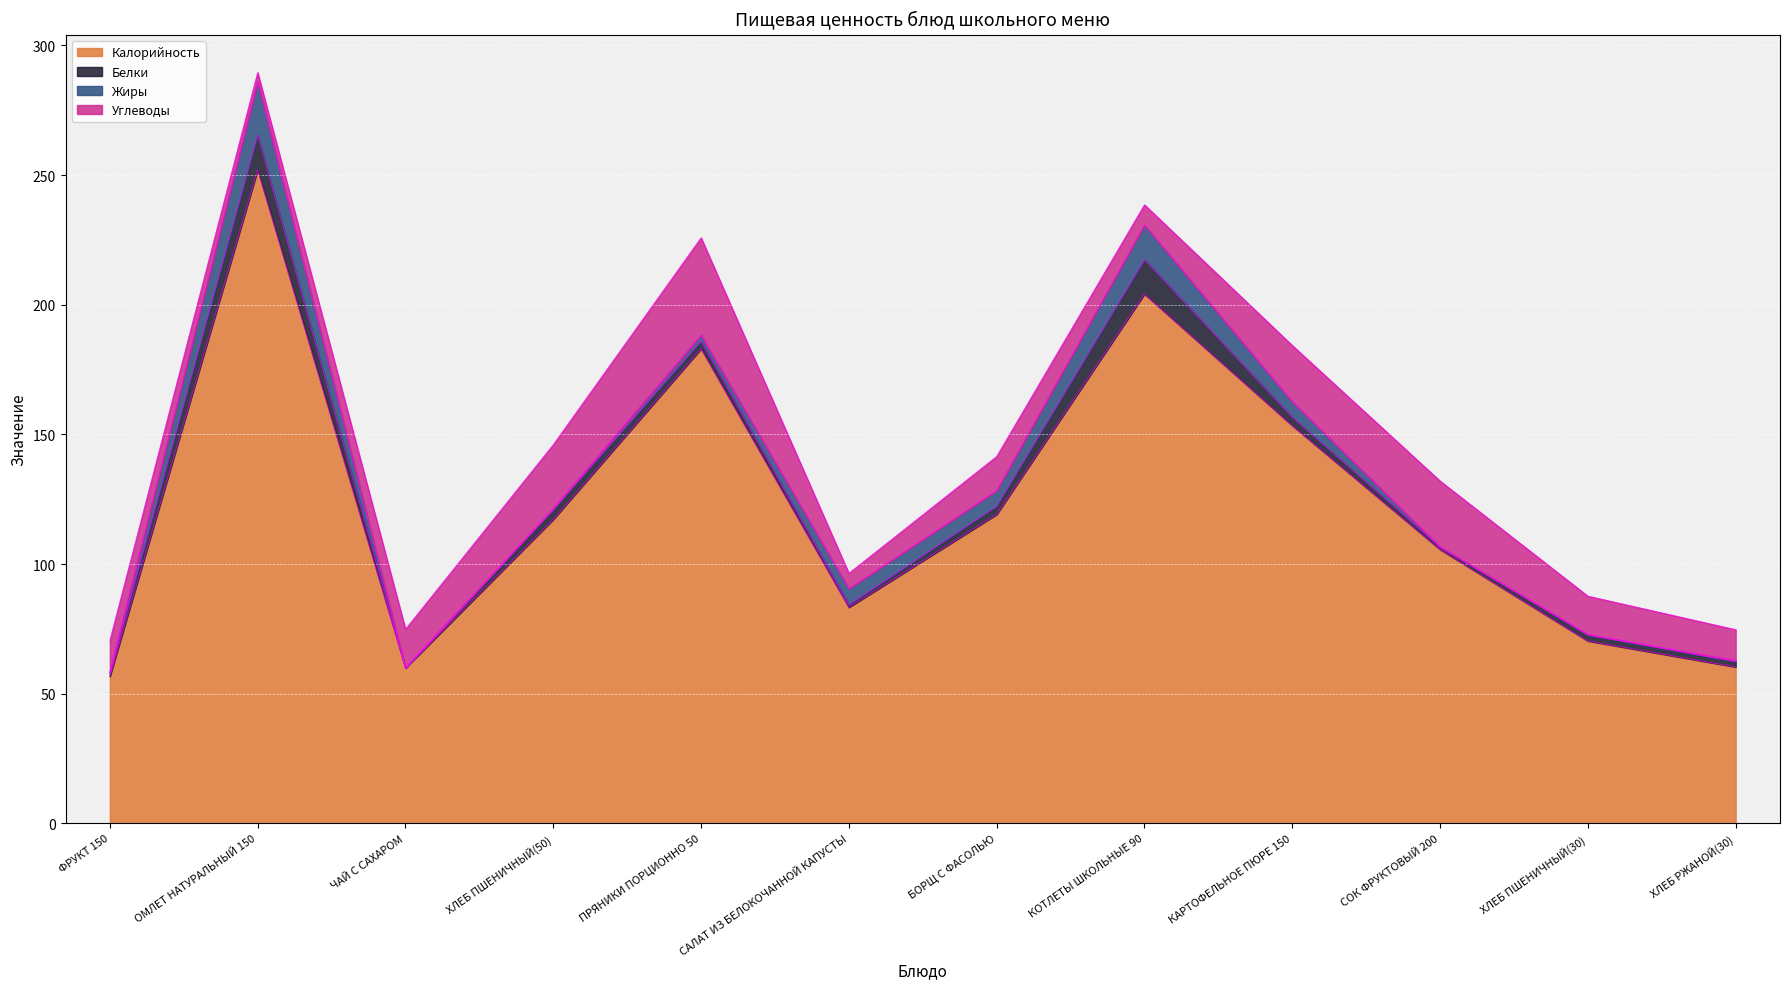

Which series has the largest range (max minus min)?

Калорийность